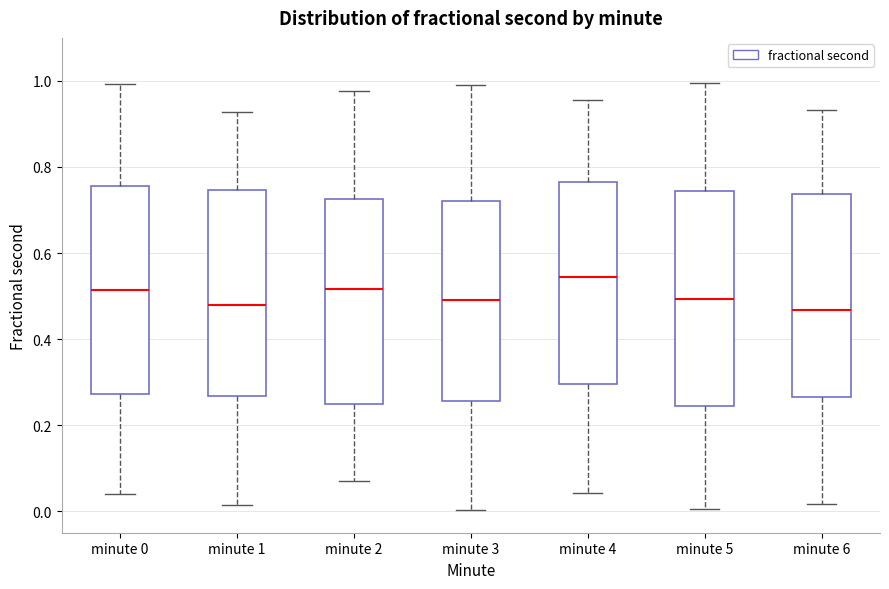

Reading left to right, transcribe this box plot: for each box, give where its median line is, the range the box spans, and where its two whiskers end, as read against the y-axis. The values are not printed on the chart, so give them approximately, as read against the axis.

minute 0: median 0.52, box 0.28 to 0.76, whiskers 0.04 to 1.00
minute 1: median 0.48, box 0.26 to 0.74, whiskers 0.02 to 0.92
minute 2: median 0.52, box 0.24 to 0.72, whiskers 0.06 to 0.98
minute 3: median 0.50, box 0.26 to 0.72, whiskers 0.00 to 1.00
minute 4: median 0.54, box 0.30 to 0.76, whiskers 0.04 to 0.96
minute 5: median 0.50, box 0.24 to 0.74, whiskers 0.00 to 1.00
minute 6: median 0.46, box 0.26 to 0.74, whiskers 0.02 to 0.94